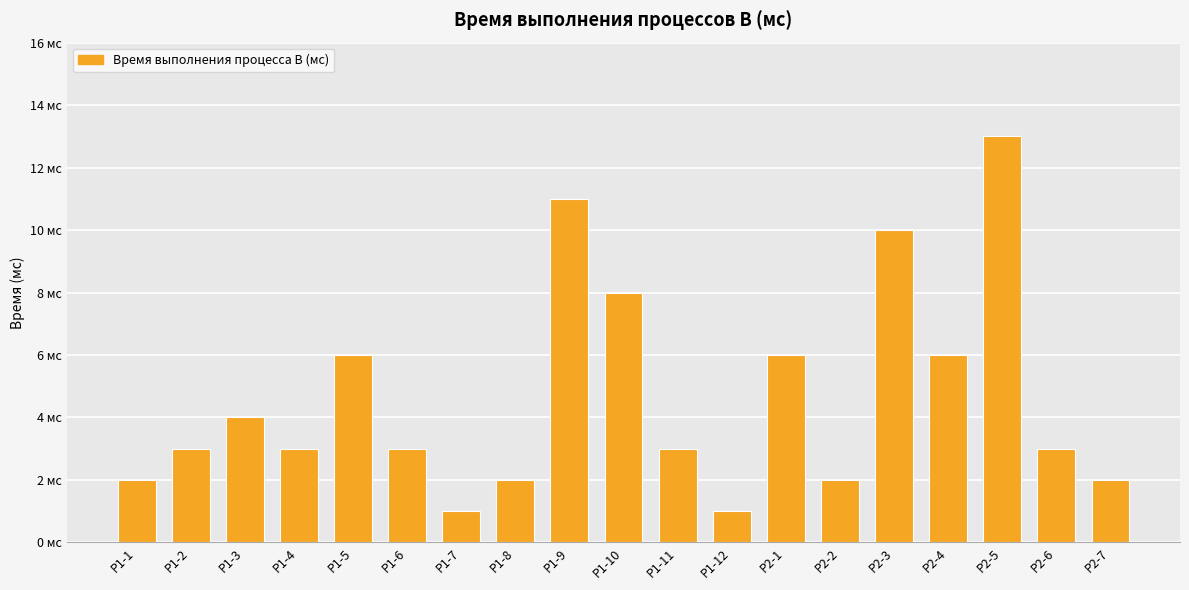

Where is the data nearest to the value 7?

P1-5